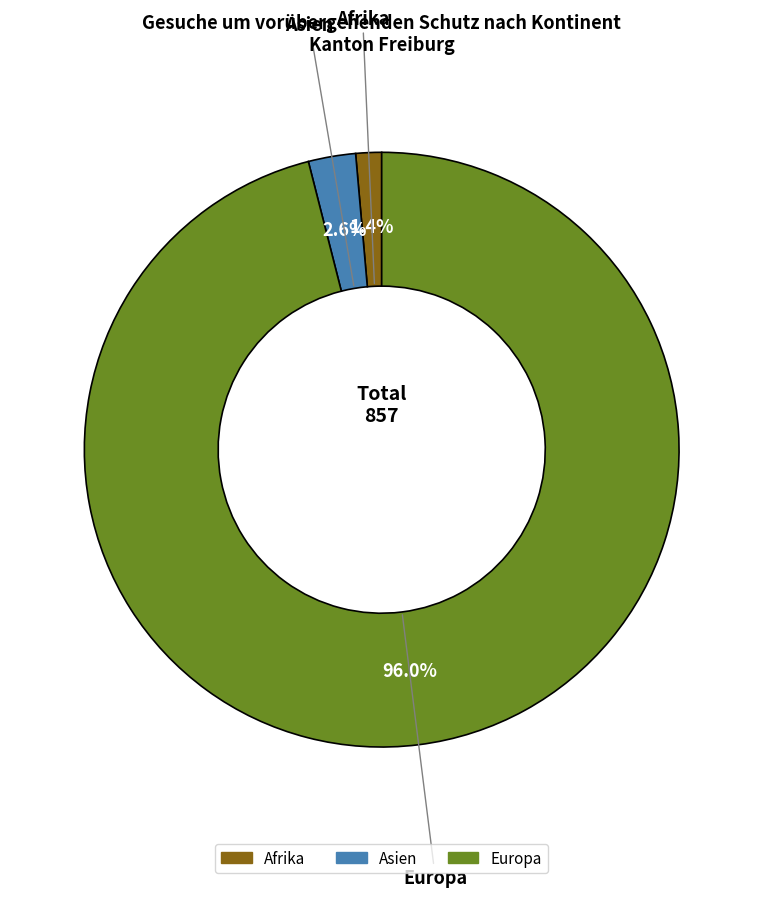

Which category has the biggest portion of the pie?

Europa